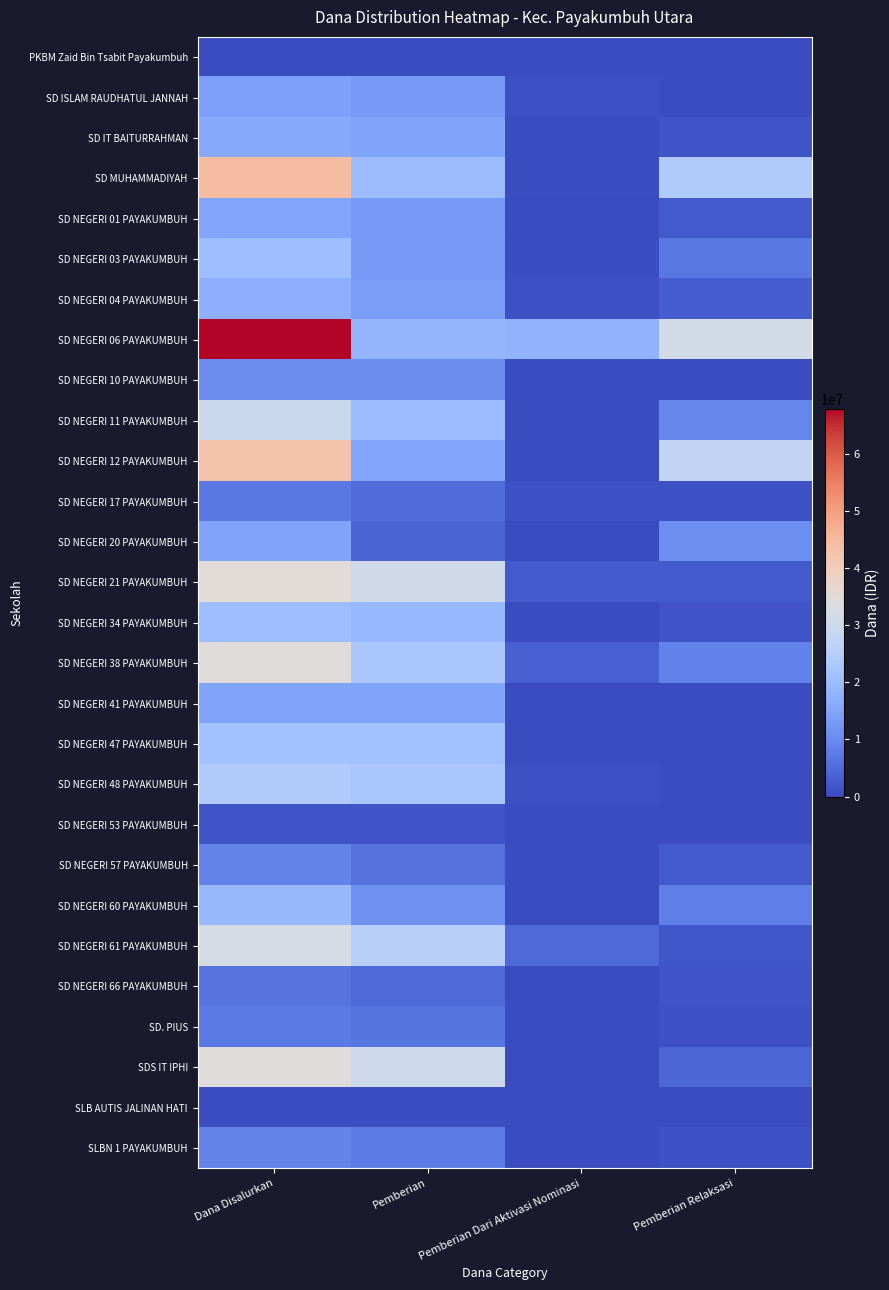

What is the total value across all series at Dana Disalurkan?

568575000